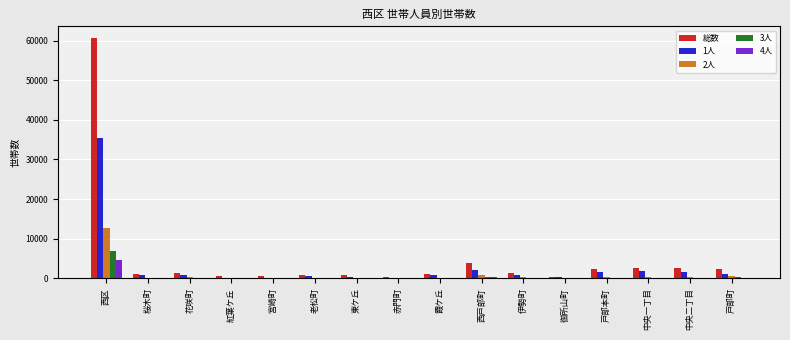

How many groups of bars are there?

16